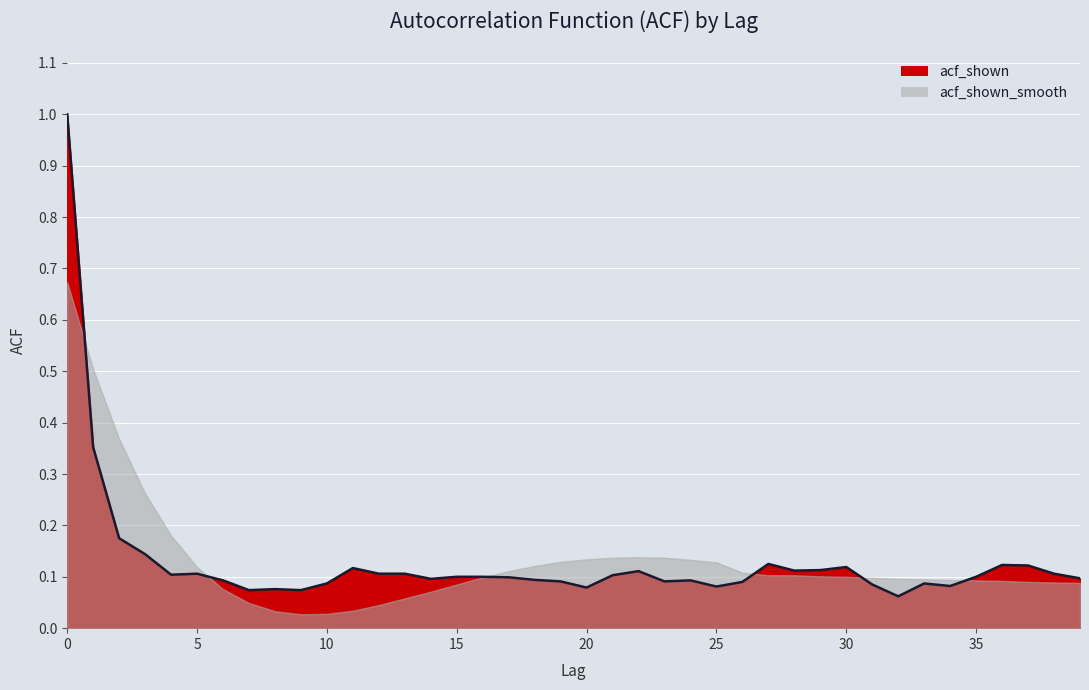

Is it true that the value at 2 is 0.2?

True